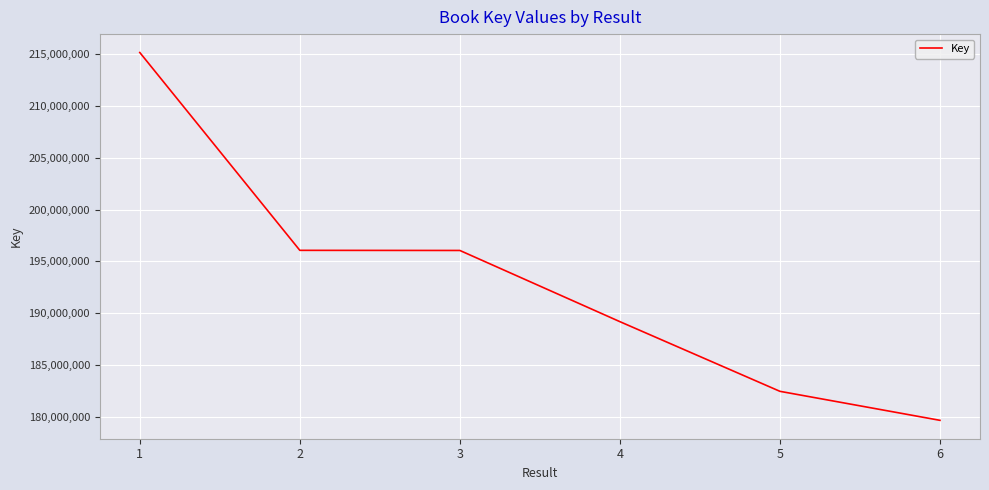

Read the value at 3, to the nearest 50.

196051700